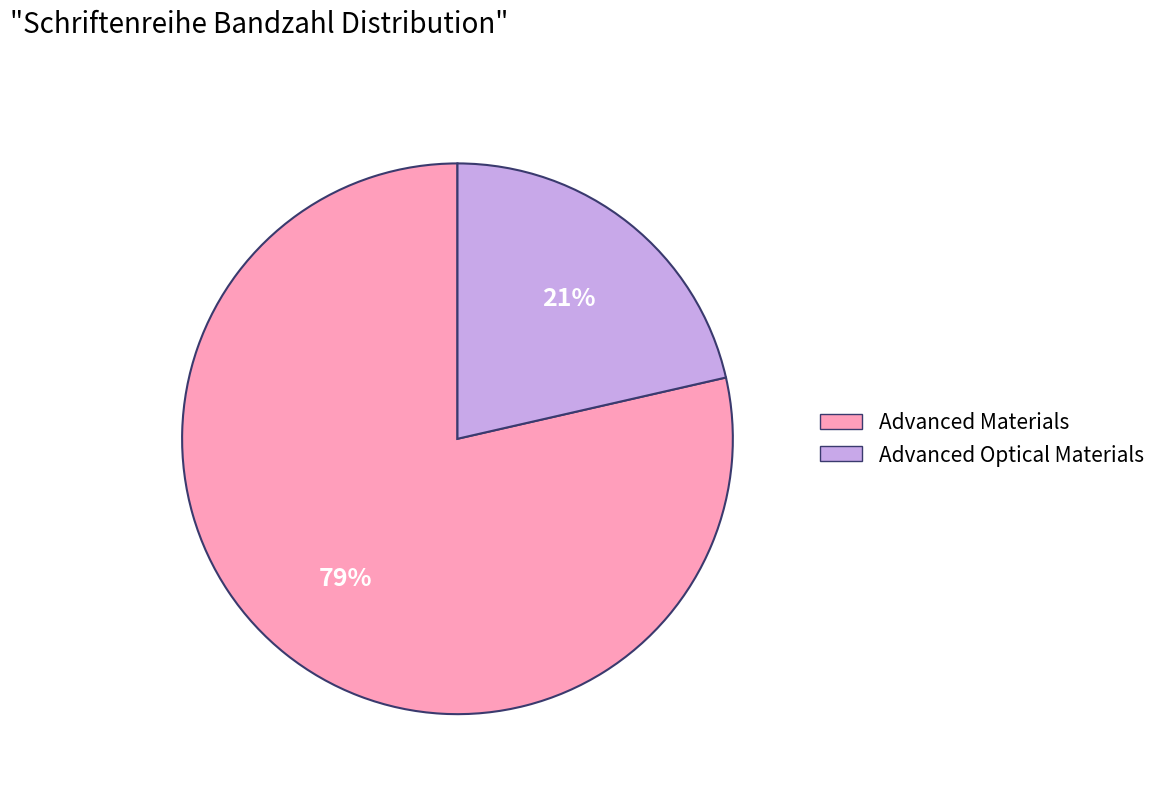

Count the number of slices in the pie.

2